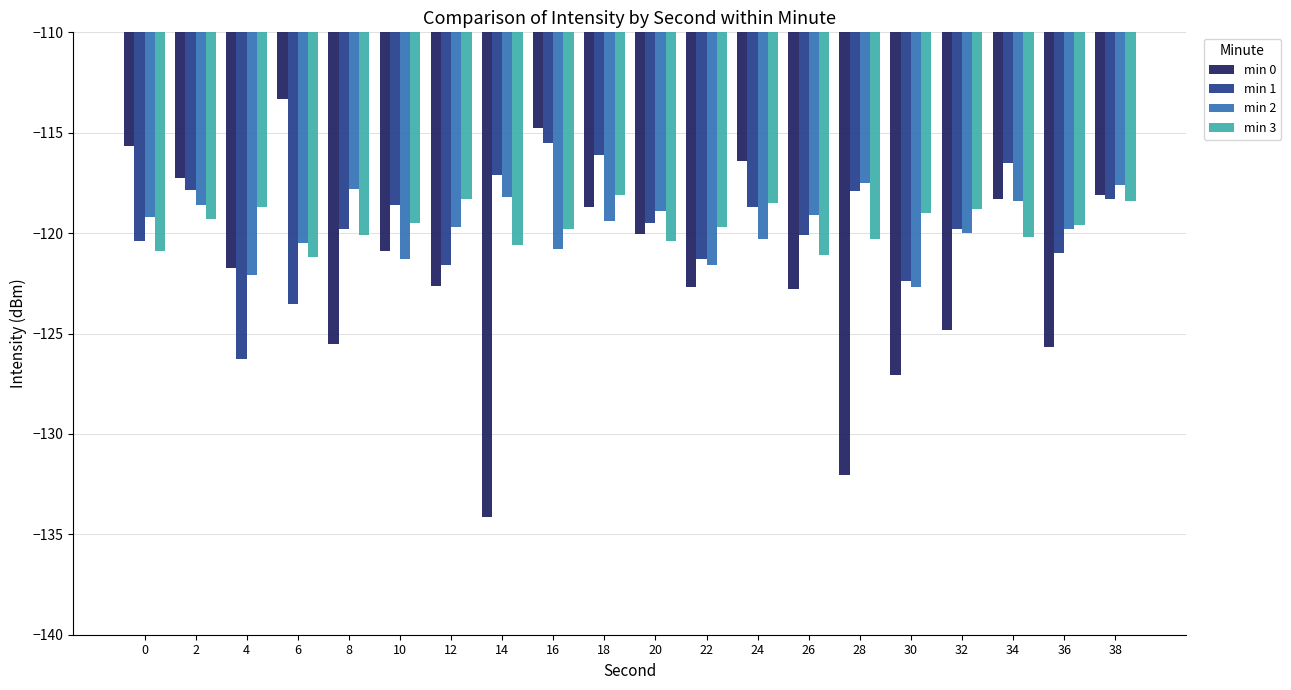

What is the sum of the min 3 values at 26 and 4?

-239.8